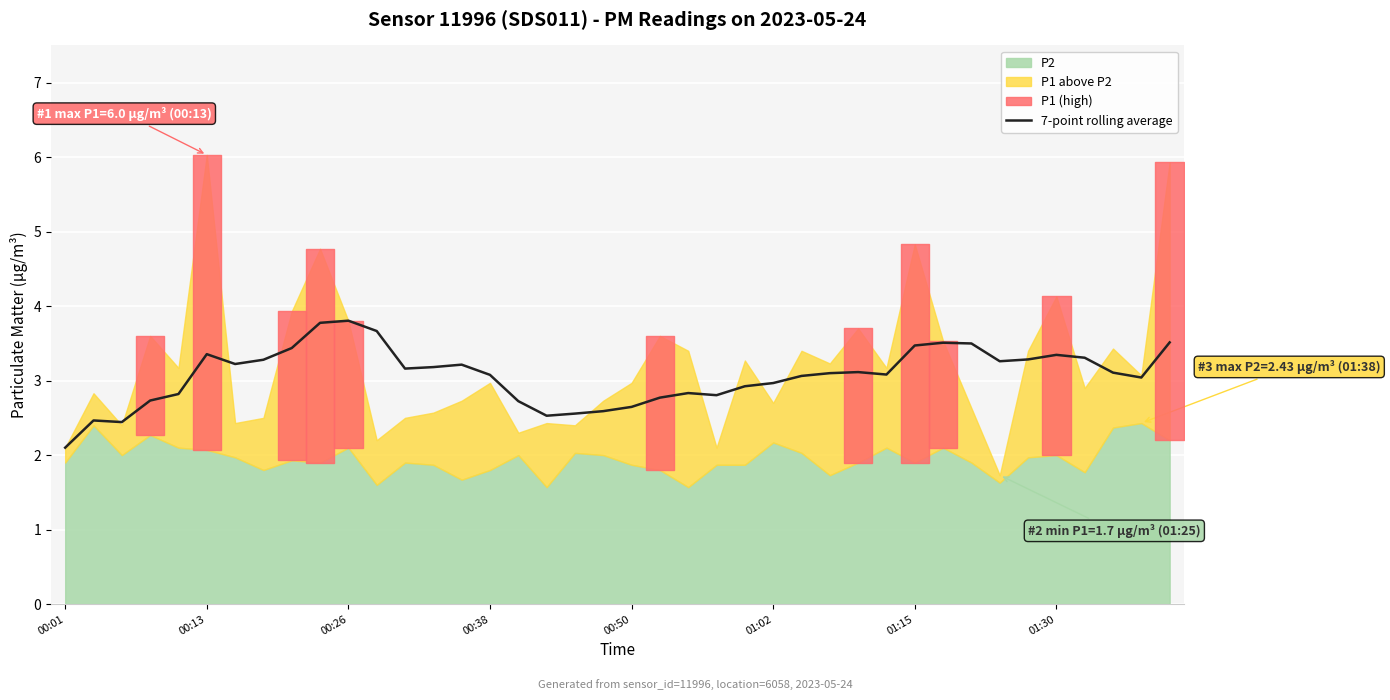

How many data points are less than 3?

15